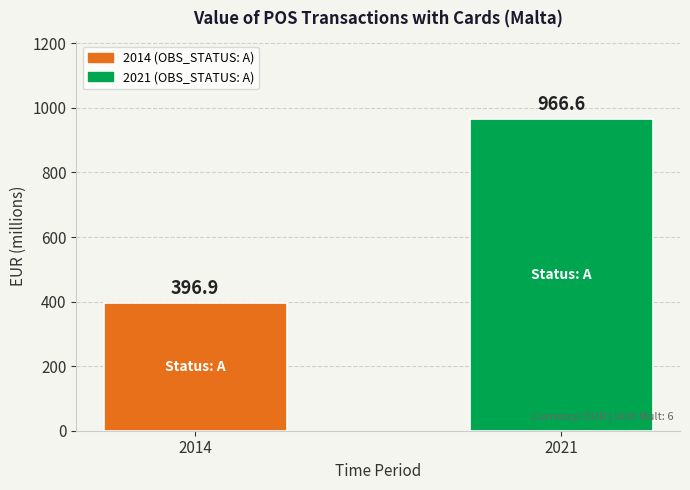

What is the change in value from 2014 to 2021?

+569.7